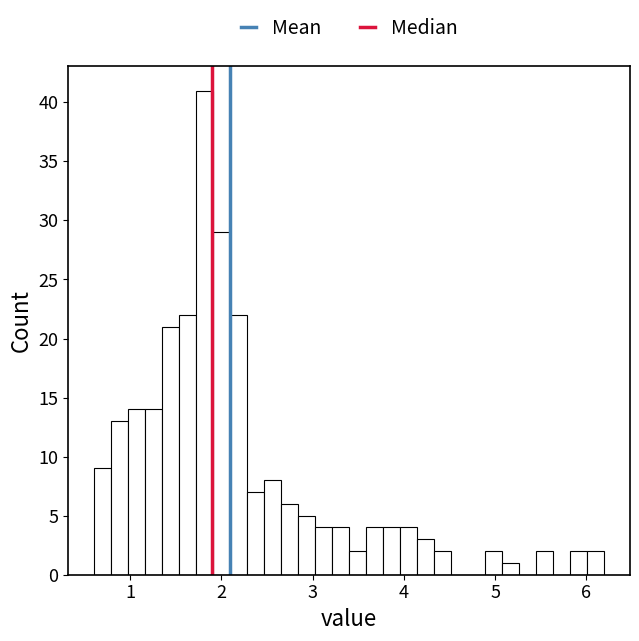

Around what value on the x-axis is the tallest bar? Give the approximate position of its centre, as read against the axis.

1.8